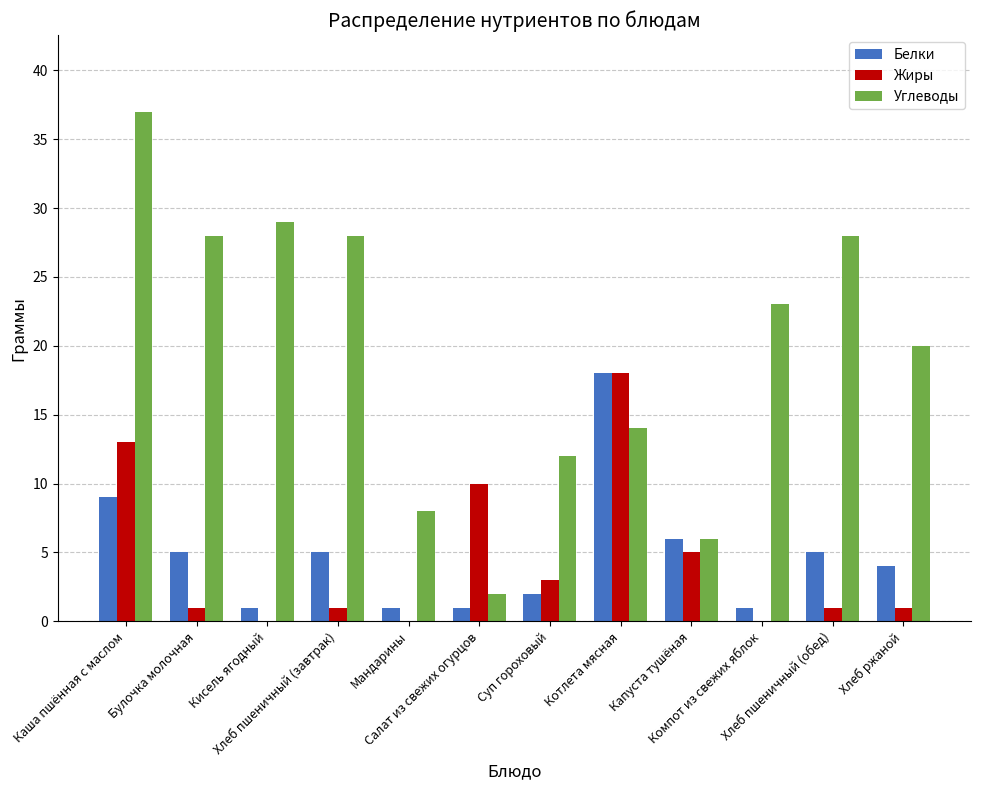

Is it true that Жиры equals 13 at Каша пшённая с маслом?

True